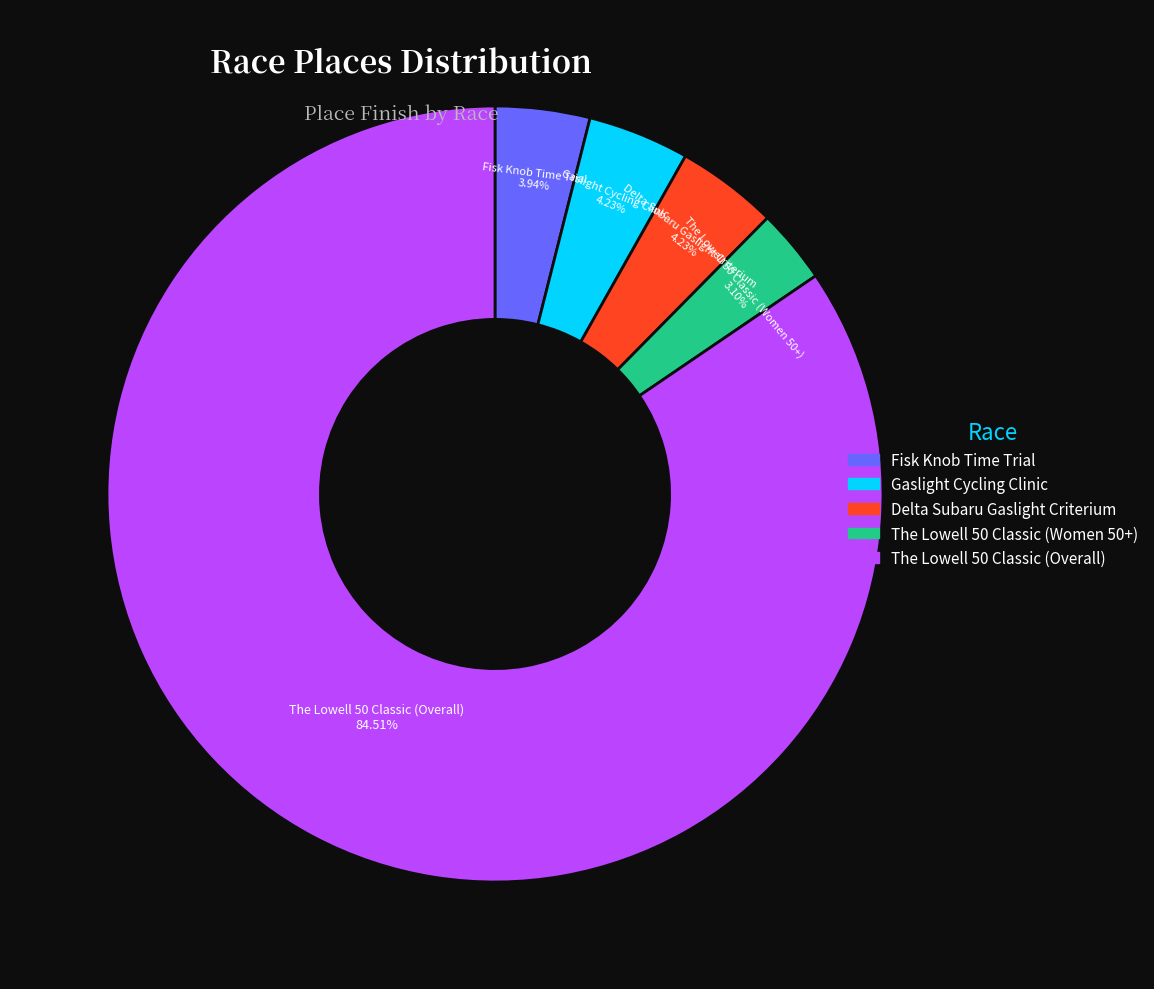

What is the largest slice in the pie chart?

The Lowell 50 Classic (Overall)